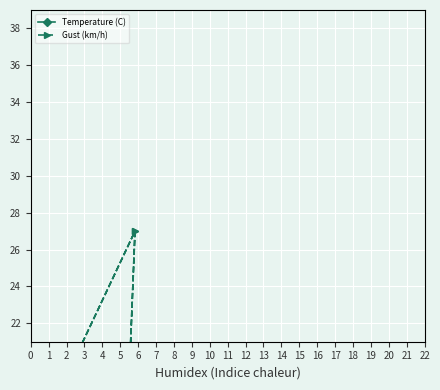

Where is Temperature (C) nearest to the value 12?

6